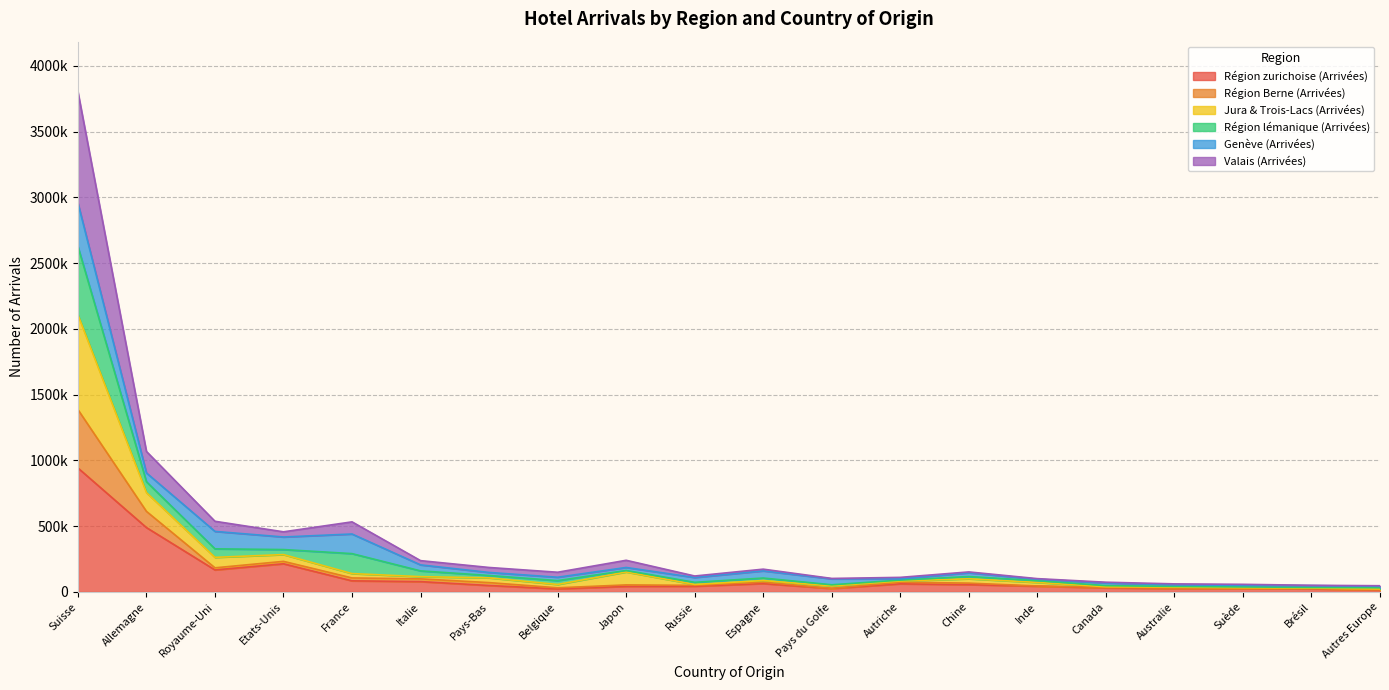

Which series changed the most between Brésil and Autres Europe?

Région zurichoise (Arrivées)